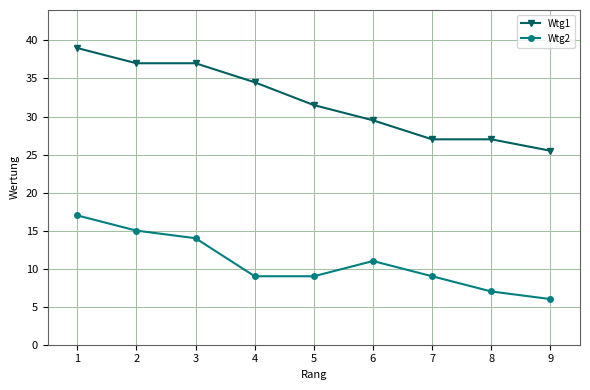

The Wtg2 series shows 9.0 at 5. True or false?

True